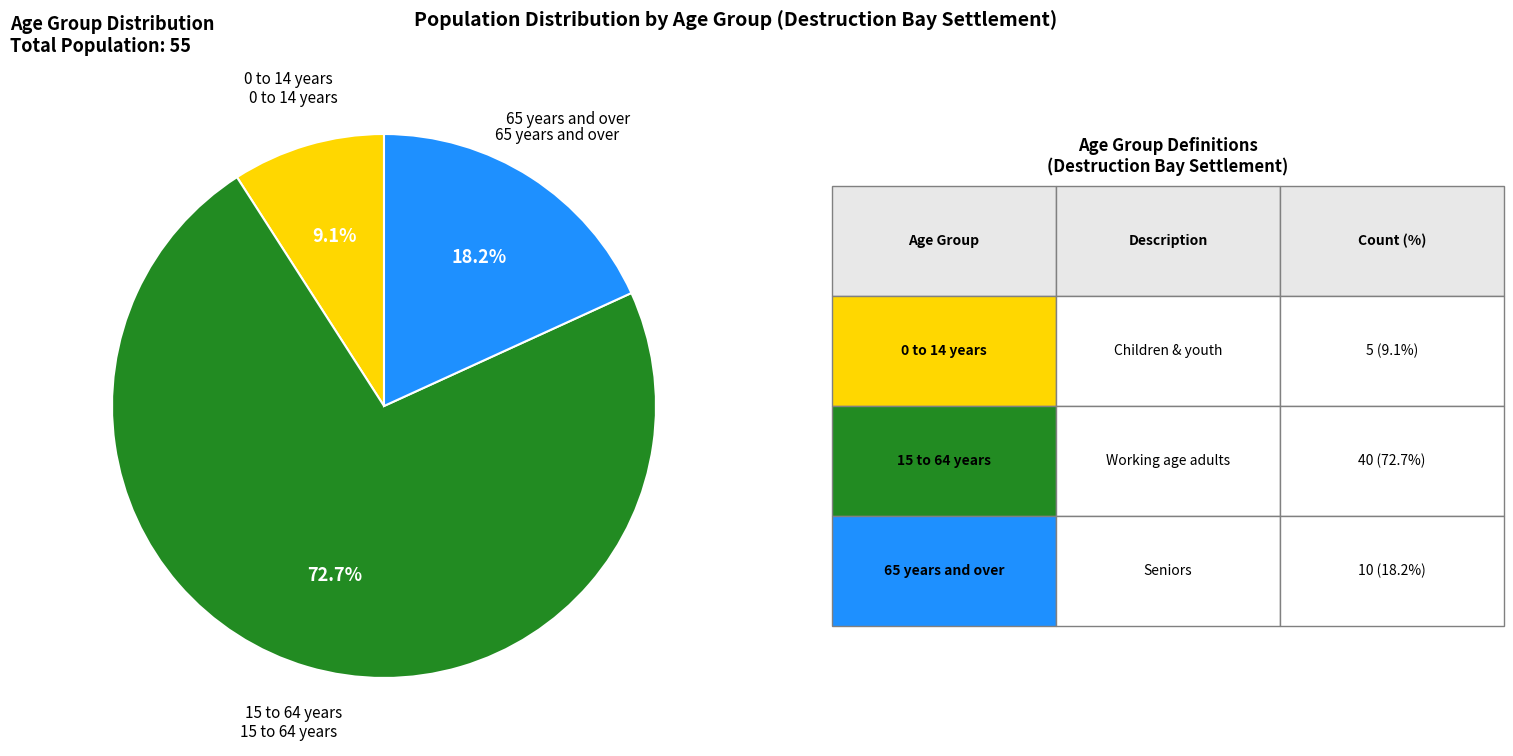

Is the sum of 65 years and over and 15 to 64 years greater than half?

Yes